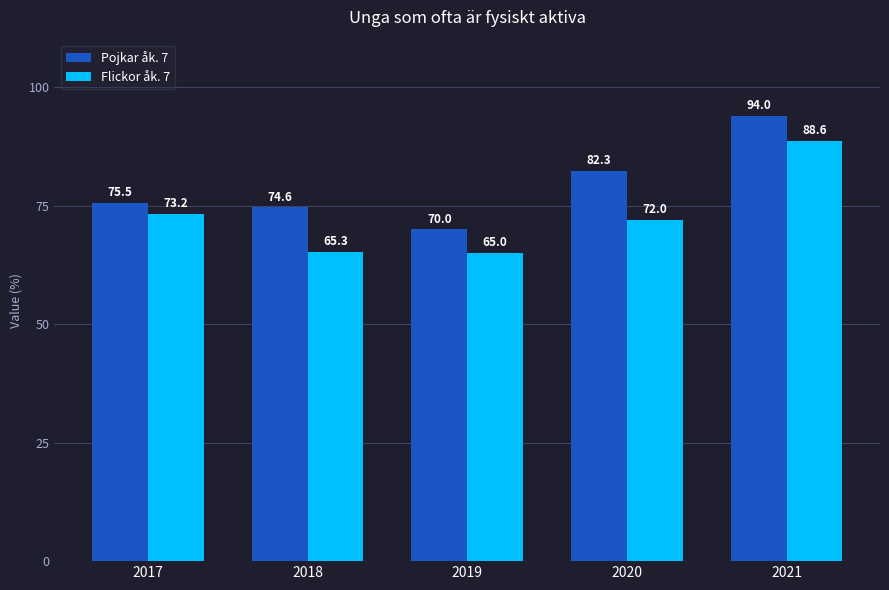

What is the average value of the Pojkar åk. 7 series?

79.3